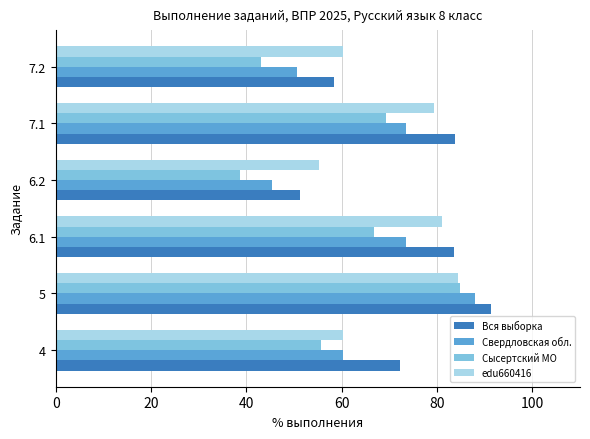

At which category is the sum across all series the highest?

5